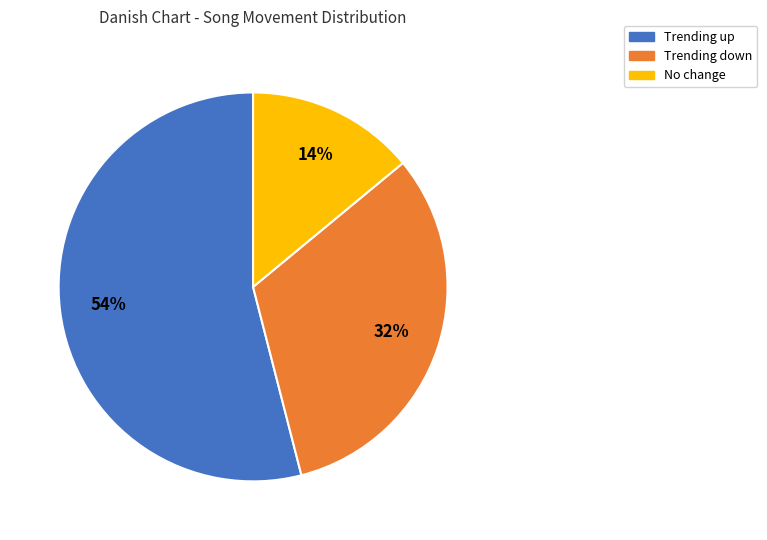

Is there any slice that represents more than half of the pie?

Yes